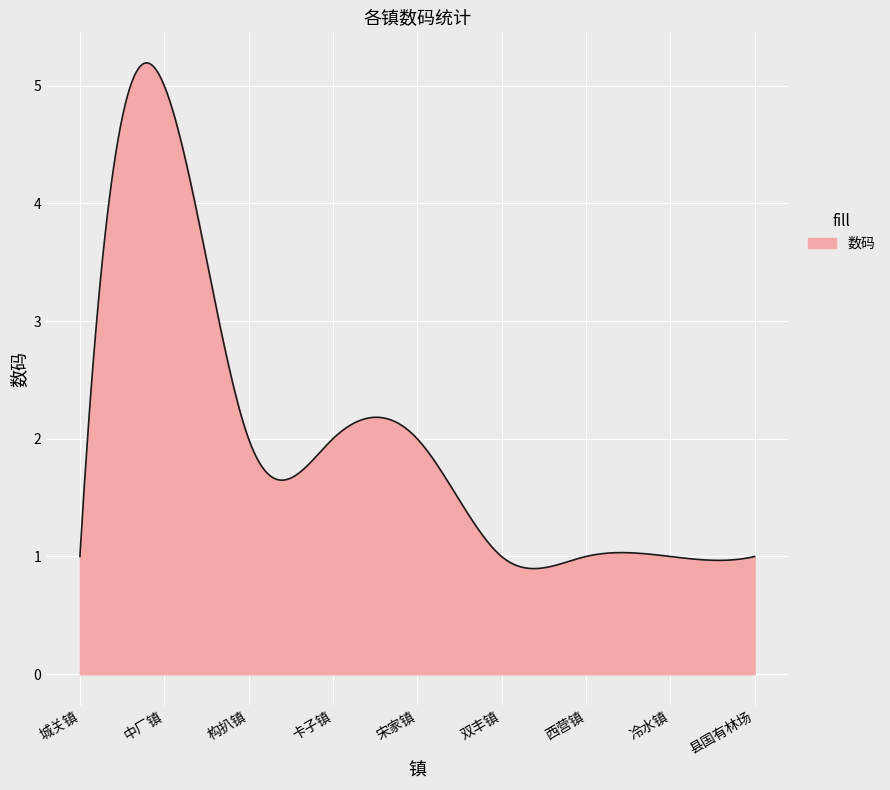

What is the smallest value displayed?

0.9